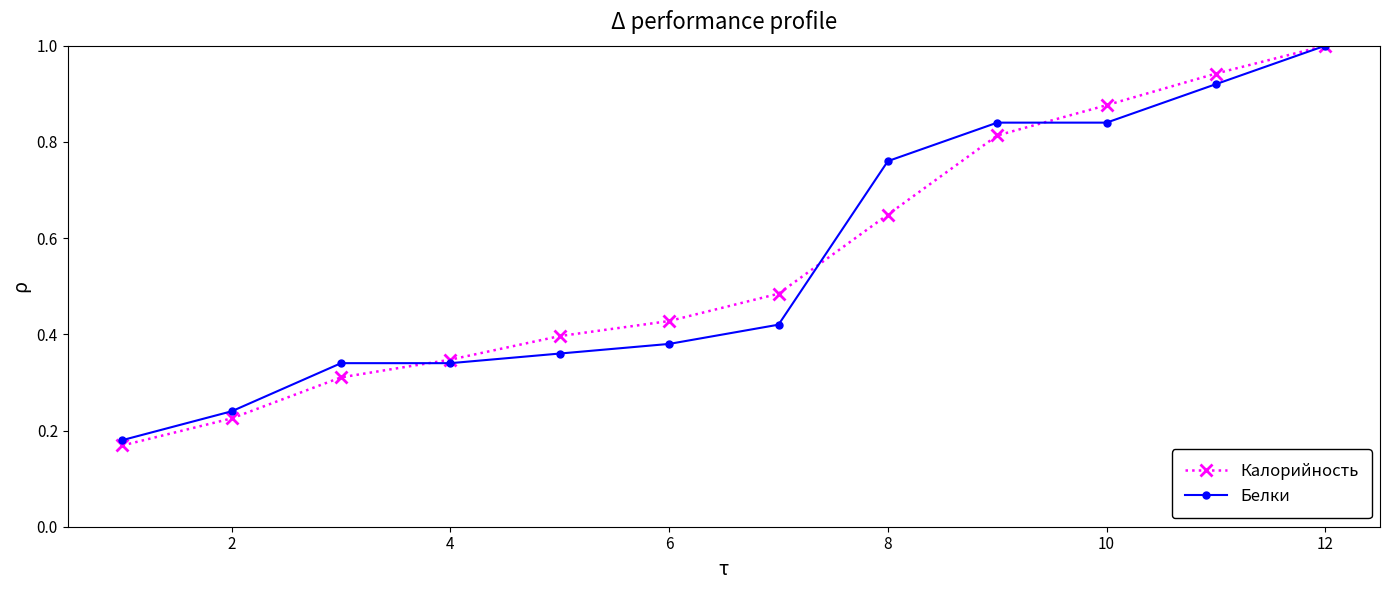

Which series has the widest spread of values?

Калорийность